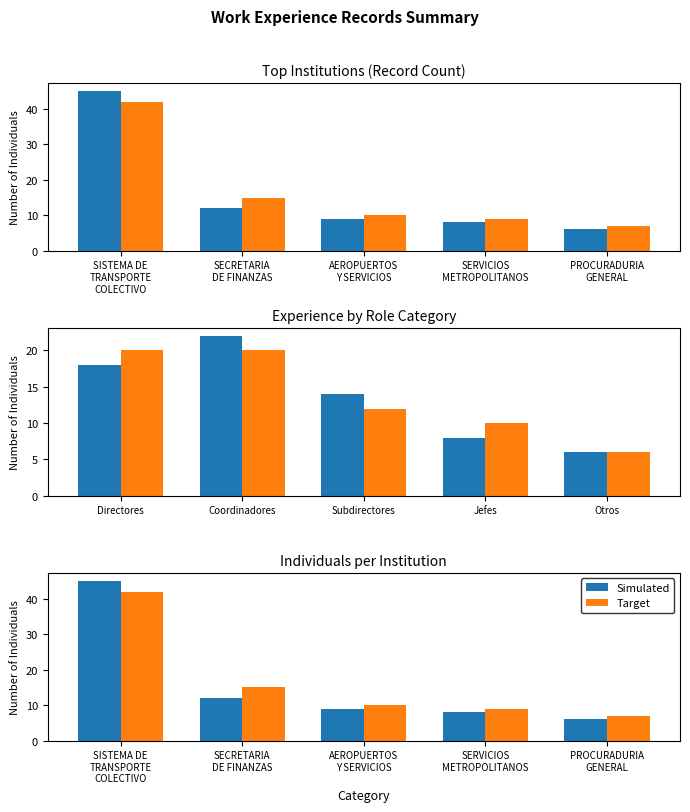

How many data points in Simulated are above 9?

2